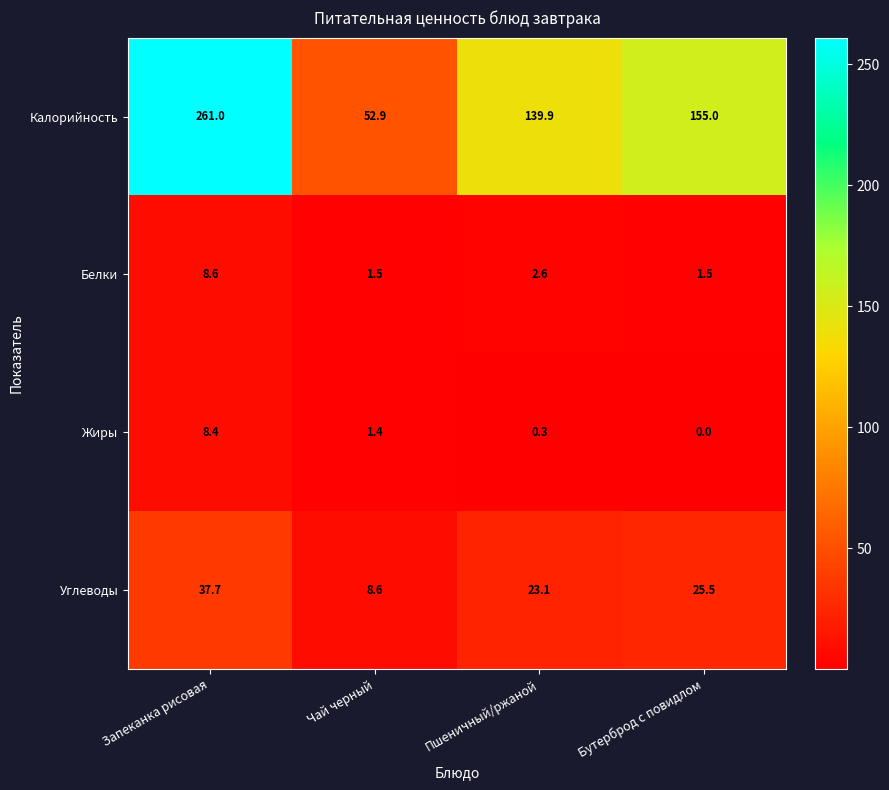

How many categories are shown in the chart?

4